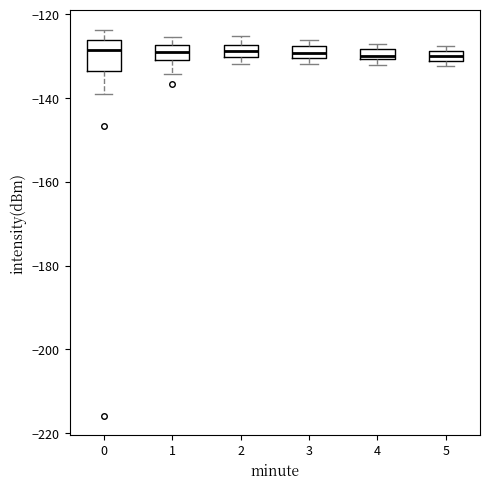

Which box is the tallest, from its lower edge to its upper edge?

0